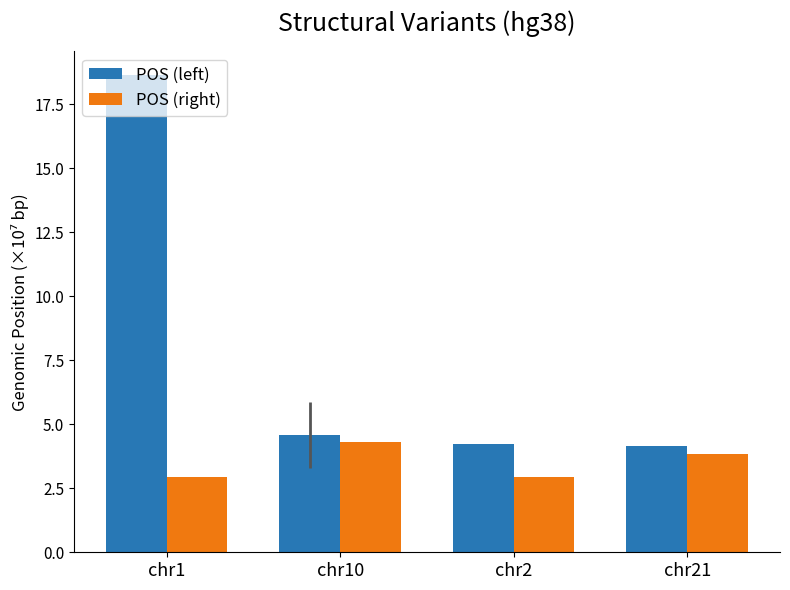

What is the value of the POS (right) bar at the 2nd from the left?

4.3